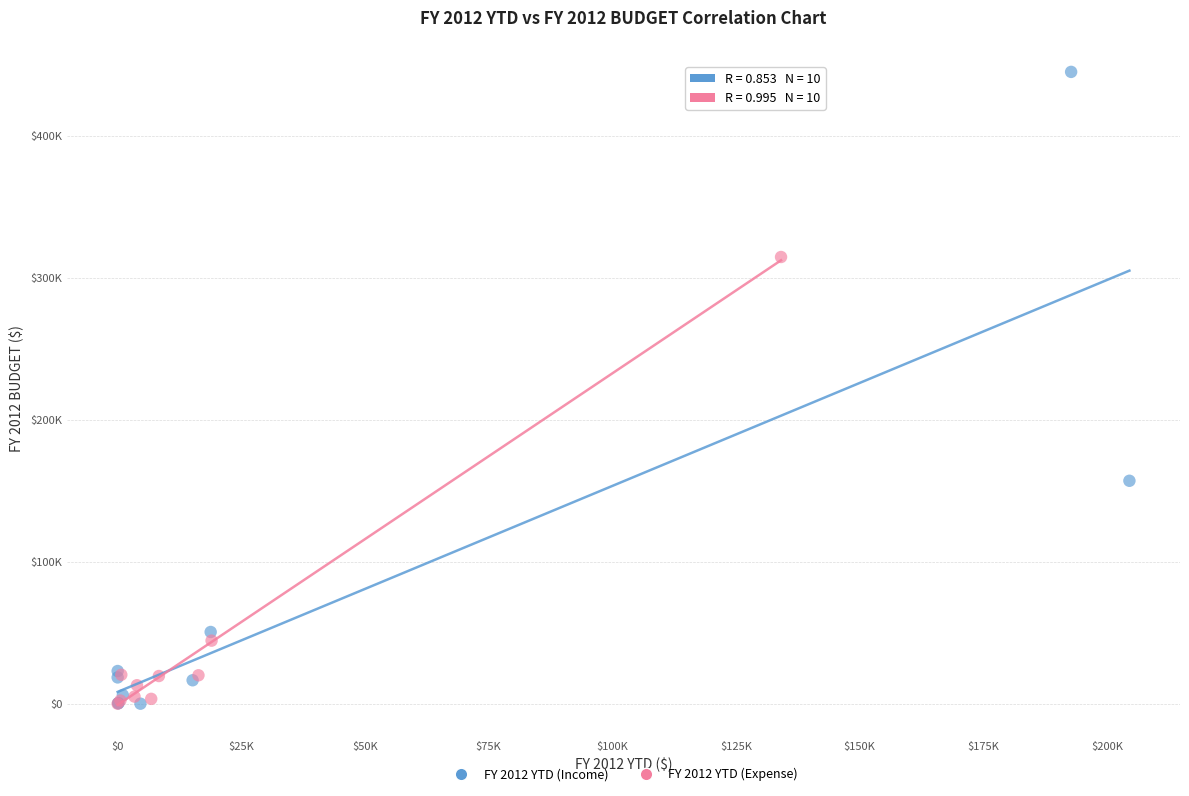

Which series reaches the maximum Y coordinate?

FY 2012 YTD (Income)